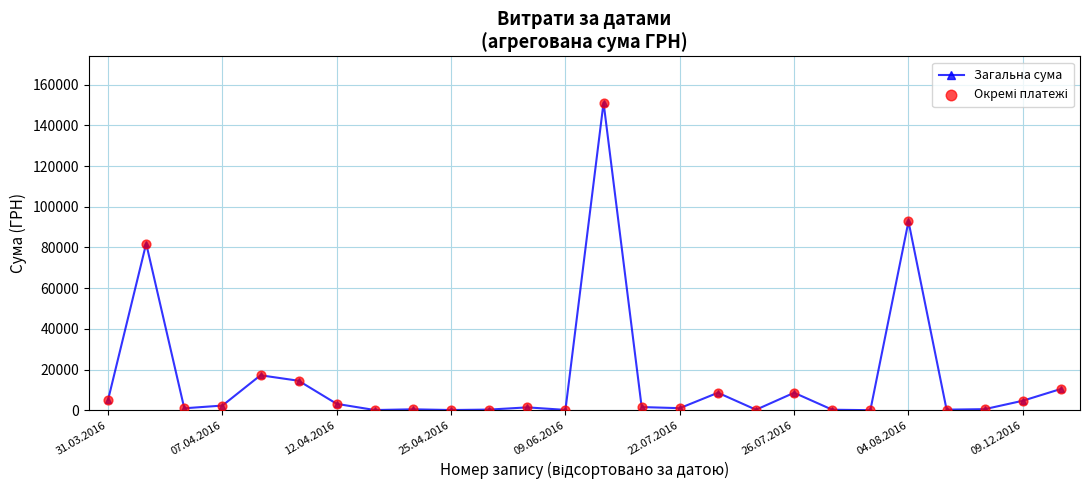

What is the maximum value shown in the chart?

151115.9